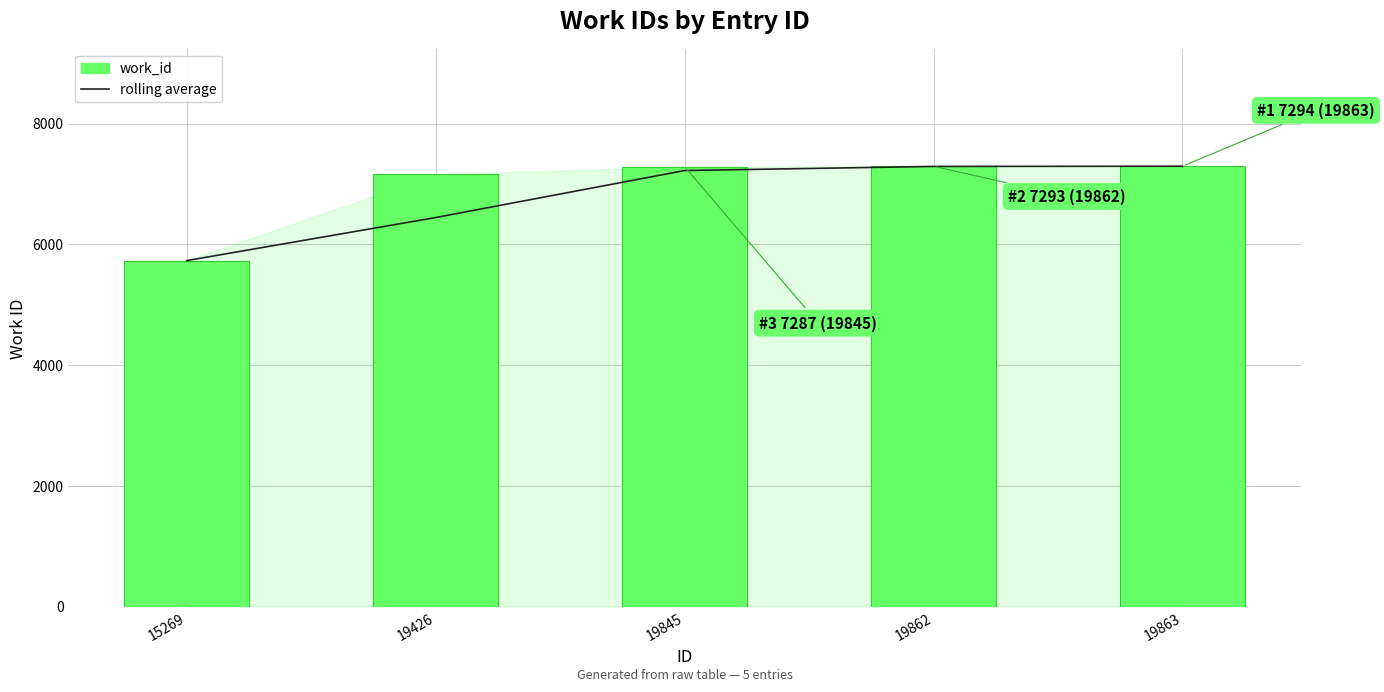

How many data points in rolling average are above 7222?

2